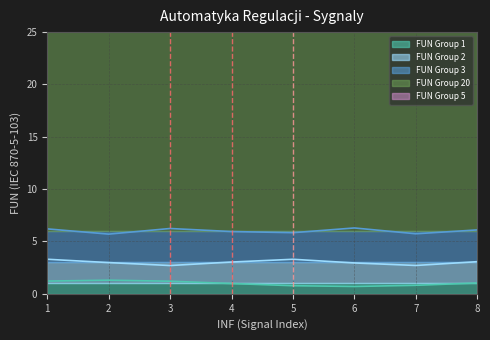

What is the spread (max minus min) of values at 4?

19